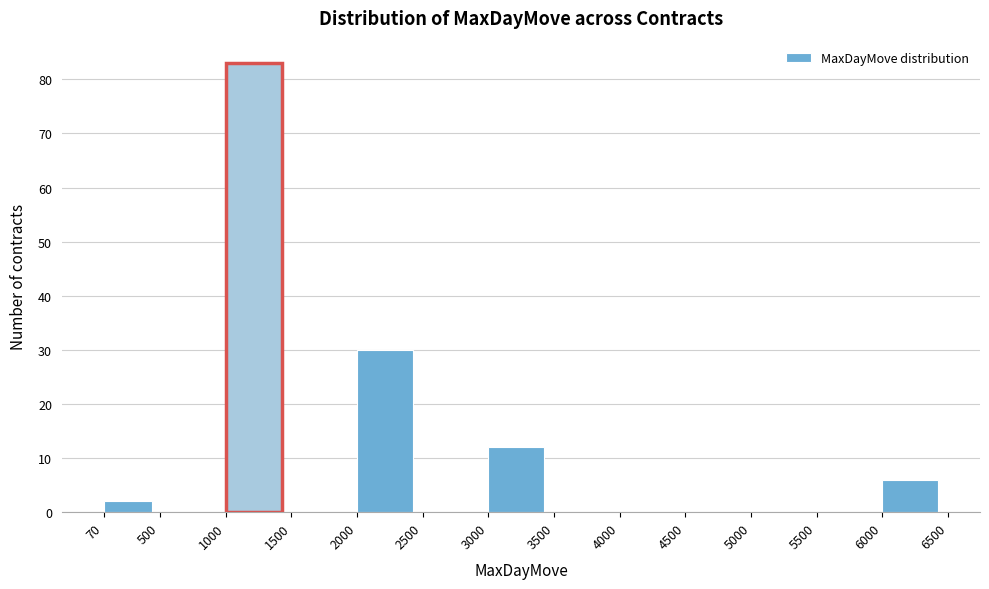

How tall is the bar that spans 6000 to 6500 on the x-axis? The values are not printed on the chart, so give them approximately, as read against the axis.

6